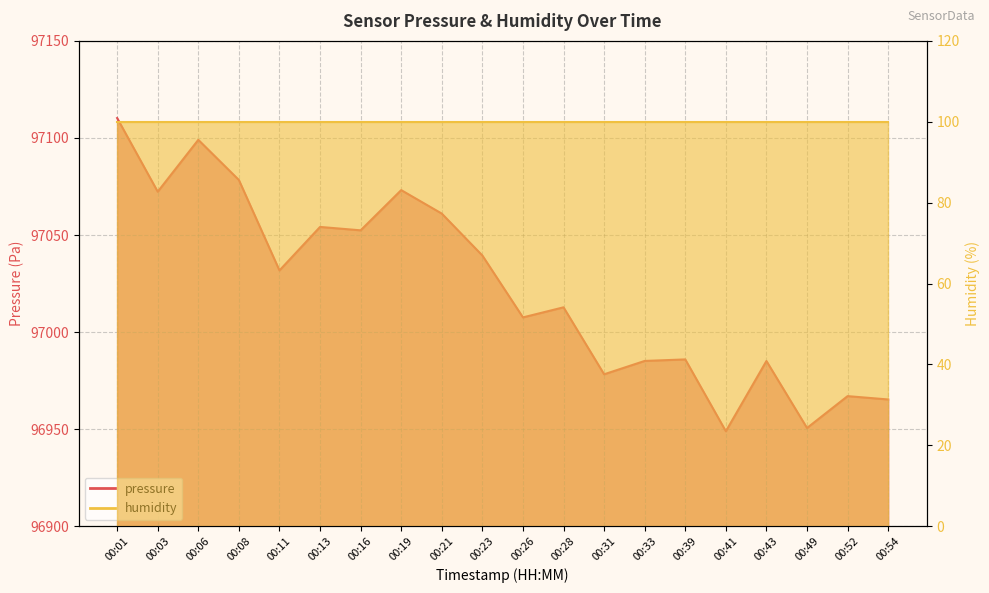

What is the value of the 9th point from the left?

97061.0